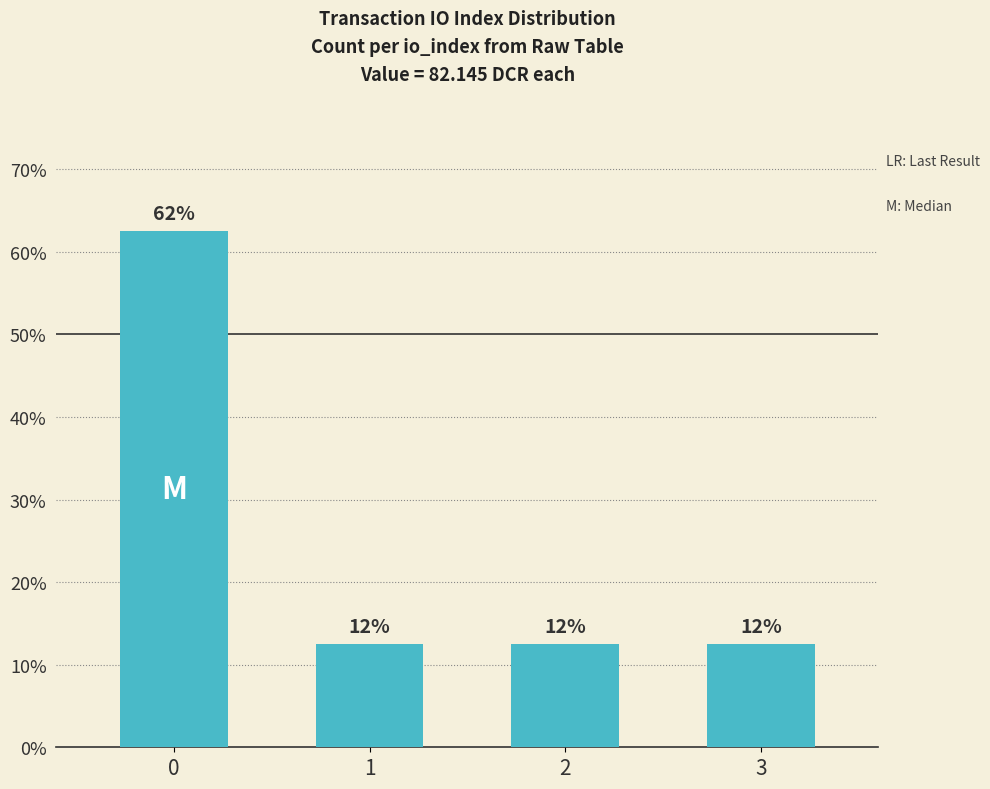

How many bars are there in total?

4